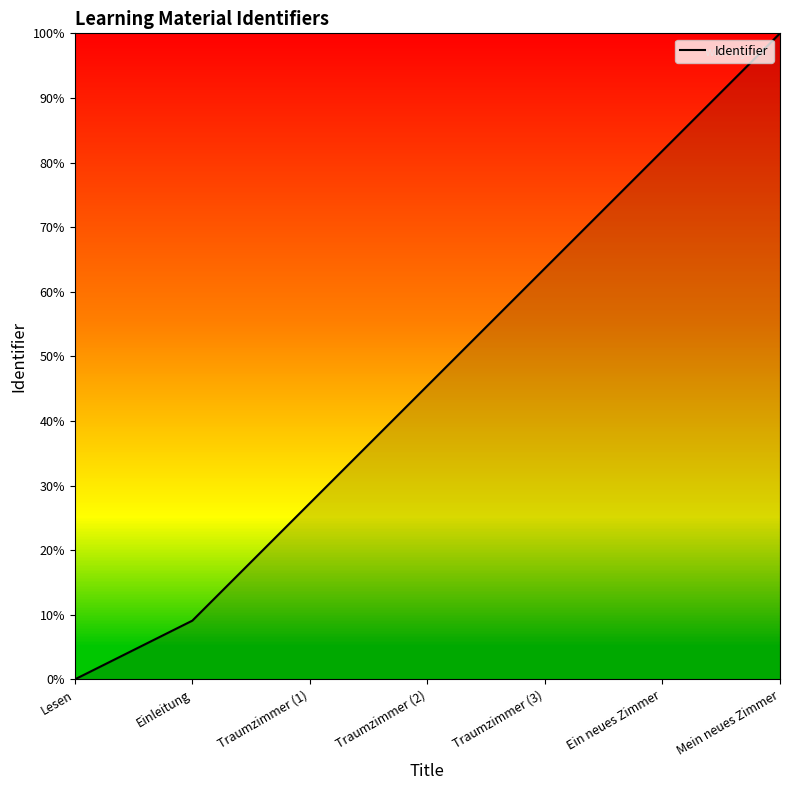

Does the chart have visible grid lines?

No